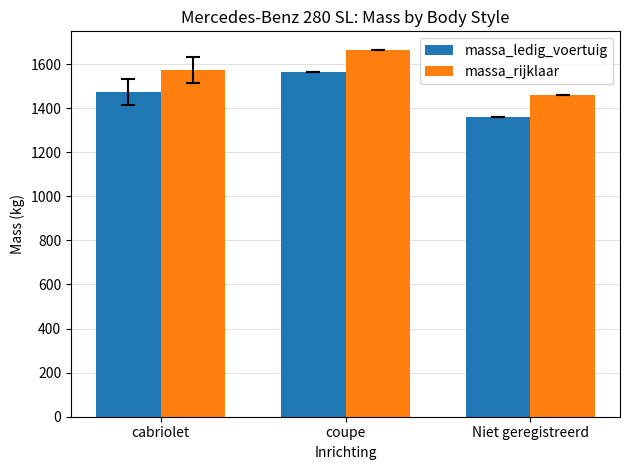

At which category is the sum across all series the highest?

coupe